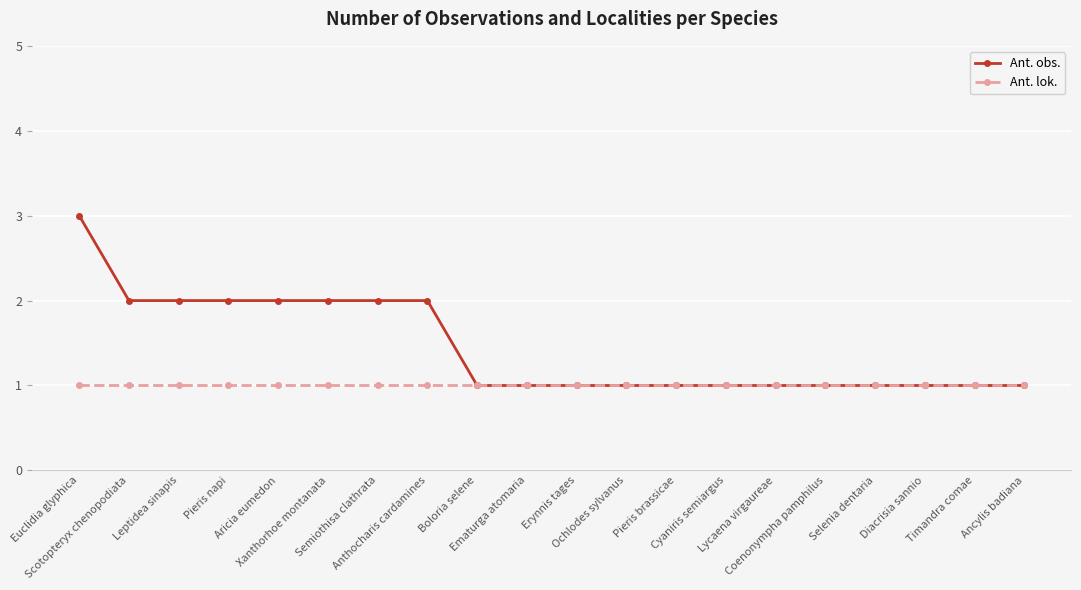

Reading left to right, transcribe all the data shown in this chart.

Ant. obs.: Euclidia glyphica=3	Scotopteryx chenopodiata=2	Leptidea sinapis=2	Pieris napi=2	Aricia eumedon=2	Xanthorhoe montanata=2	Semiothisa clathrata=2	Anthocharis cardamines=2	Boloria selene=1	Ematurga atomaria=1	Erynnis tages=1	Ochlodes sylvanus=1	Pieris brassicae=1	Cyaniris semiargus=1	Lycaena virgaureae=1	Coenonympha pamphilus=1	Selenia dentaria=1	Diacrisia sannio=1	Timandra comae=1	Ancylis badiana=1
Ant. lok.: Euclidia glyphica=1	Scotopteryx chenopodiata=1	Leptidea sinapis=1	Pieris napi=1	Aricia eumedon=1	Xanthorhoe montanata=1	Semiothisa clathrata=1	Anthocharis cardamines=1	Boloria selene=1	Ematurga atomaria=1	Erynnis tages=1	Ochlodes sylvanus=1	Pieris brassicae=1	Cyaniris semiargus=1	Lycaena virgaureae=1	Coenonympha pamphilus=1	Selenia dentaria=1	Diacrisia sannio=1	Timandra comae=1	Ancylis badiana=1